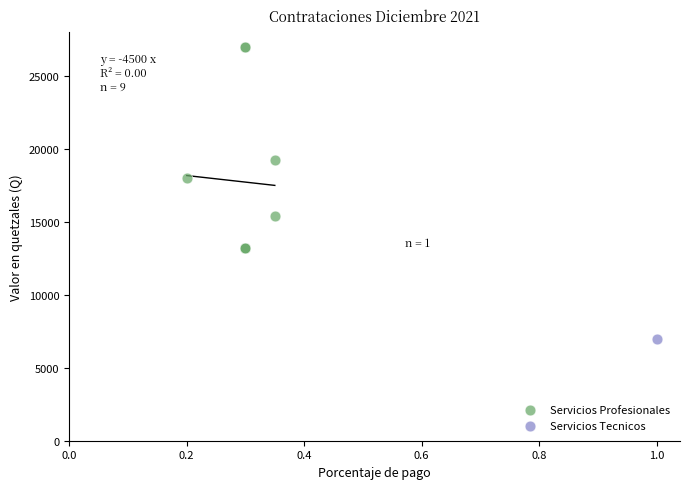

What are all the series names shown in the legend?

Servicios Profesionales, Servicios Tecnicos